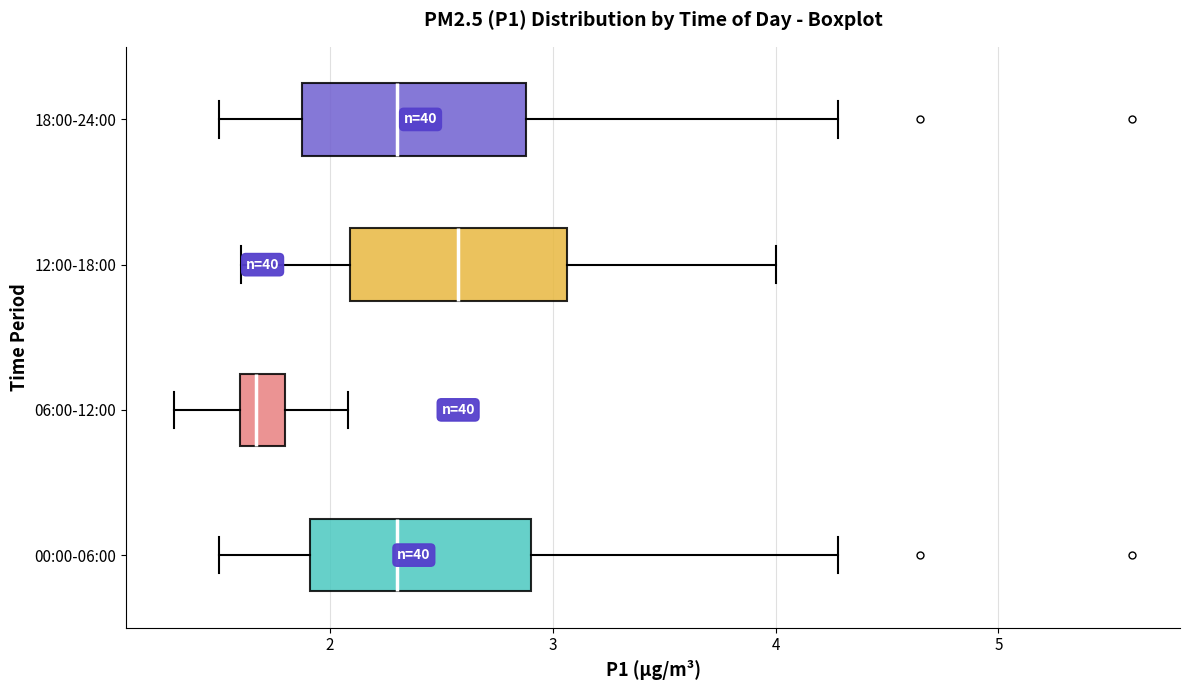

Reading bottom to top, transcribe this box plot: for each box, give where its median line is, the range the box spans, and where its two whiskers end, as read against the x-axis. The values are not printed on the chart, so give them approximately, as read against the axis.

00:00-06:00: median 2.3, box 1.9 to 2.9, whiskers 1.5 to 4.3
06:00-12:00: median 1.7, box 1.6 to 1.8, whiskers 1.3 to 2.1
12:00-18:00: median 2.6, box 2.1 to 3.1, whiskers 1.6 to 4.0
18:00-24:00: median 2.3, box 1.9 to 2.9, whiskers 1.5 to 4.3